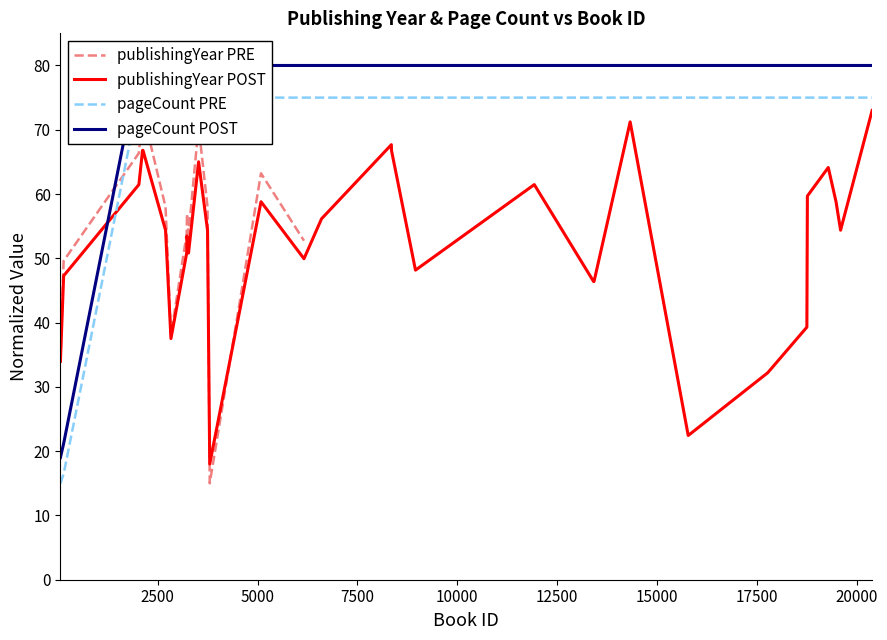

How many interior local valleys does the publishingYear PRE series have?

3